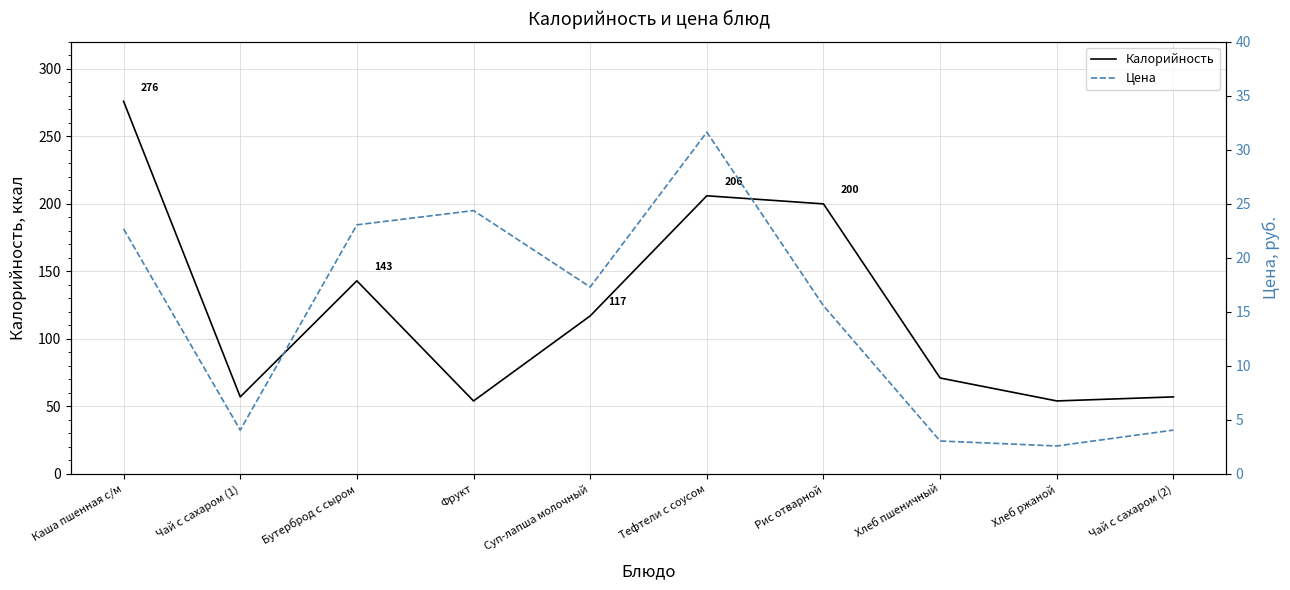

What is the label of the 3rd point from the left?

Бутерброд с сыром